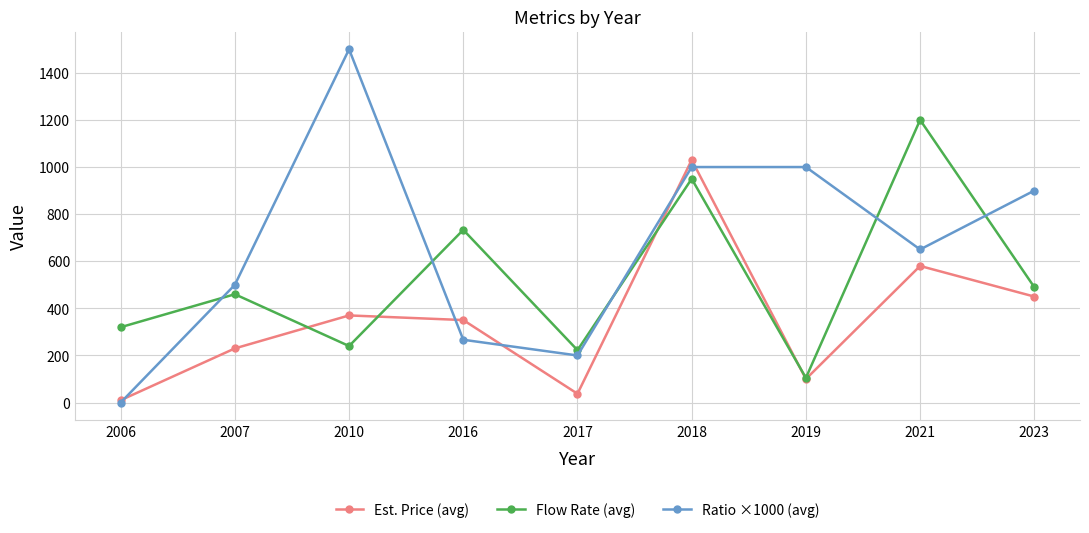

What is the value of the Flow Rate (avg) point at the 3rd from the left?

240.0